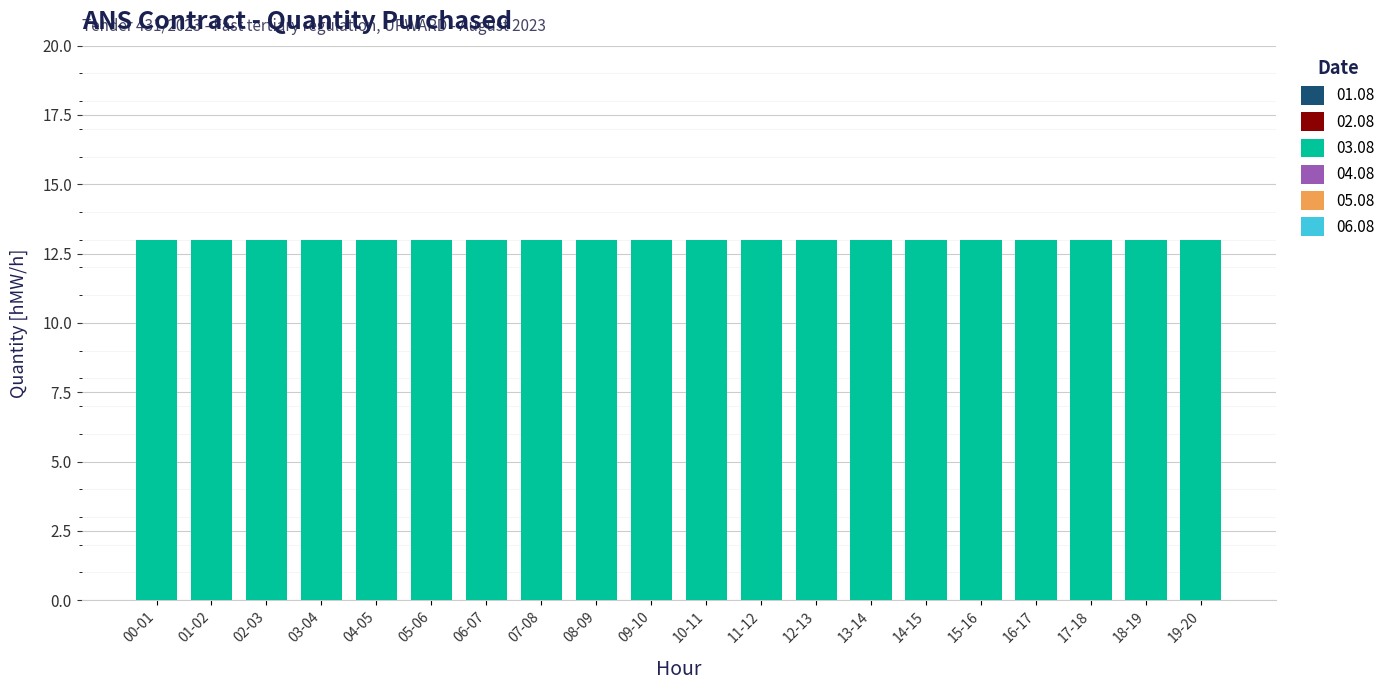

List the labels in order of 06.08 value, smallest first.

00-01, 01-02, 02-03, 03-04, 04-05, 05-06, 06-07, 07-08, 08-09, 09-10, 10-11, 11-12, 12-13, 13-14, 14-15, 15-16, 16-17, 17-18, 18-19, 19-20